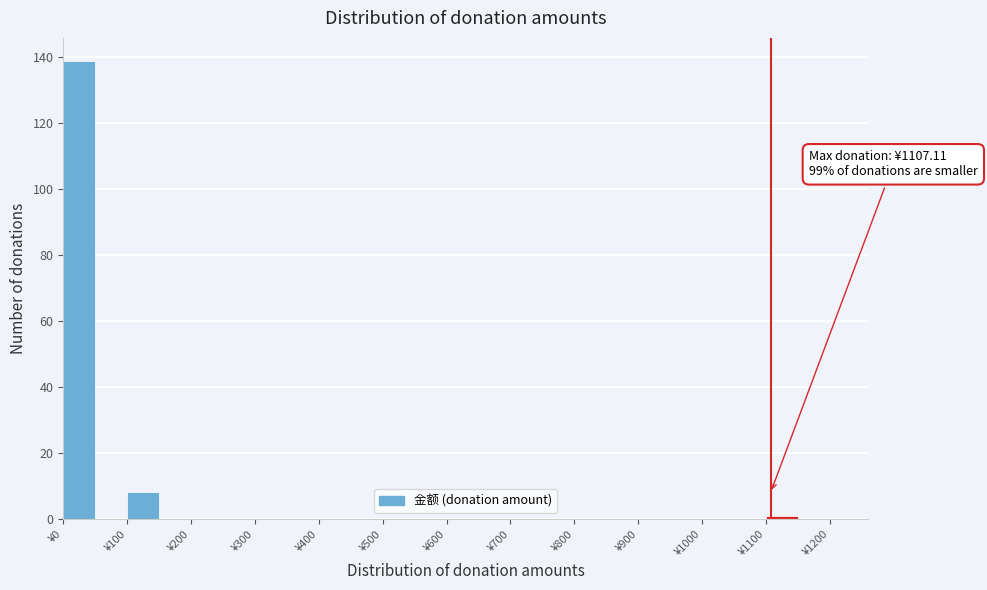

Which range on the x-axis has the tallest bar?

0 to 50